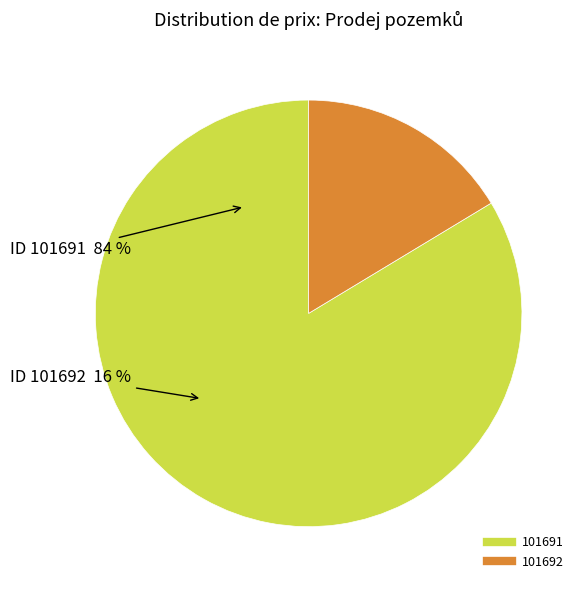

What is the change in value from 101691 to 101692?

-54900